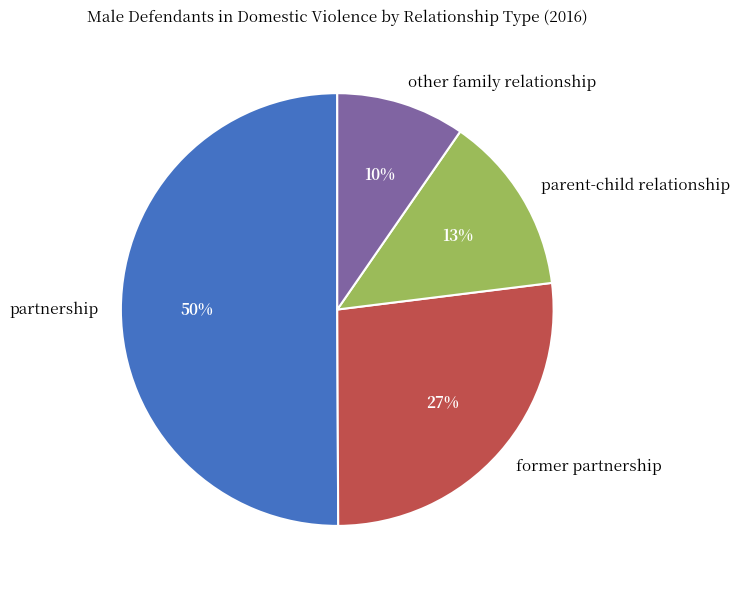

True or false: partnership accounts for 50% of the total.

True